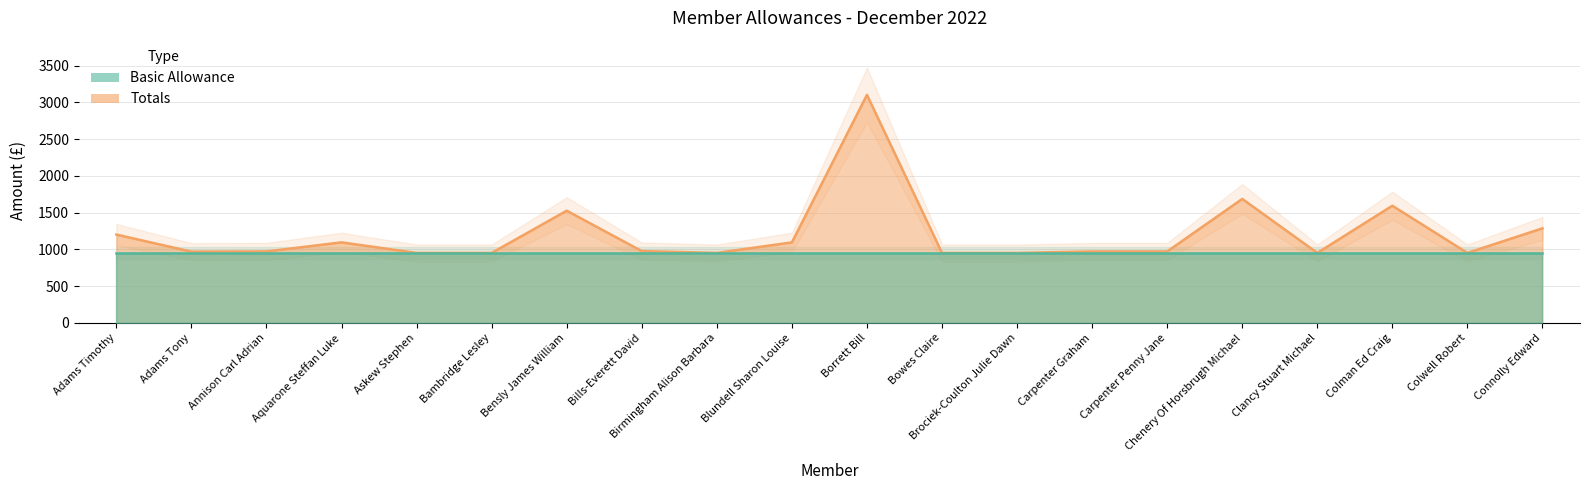

What position from the left is Bowes Claire?

12